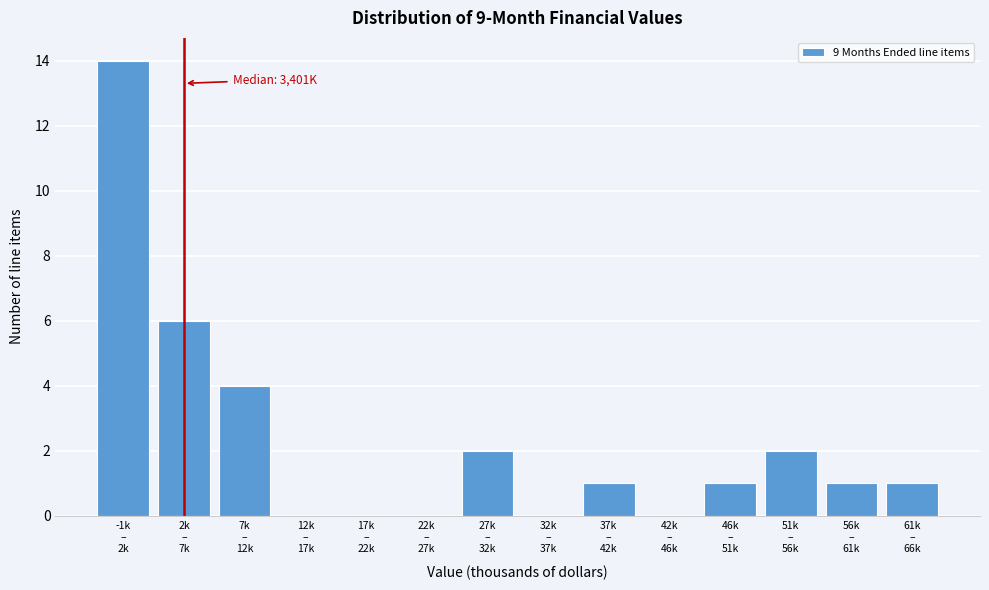

What is the greatest value displayed?

14